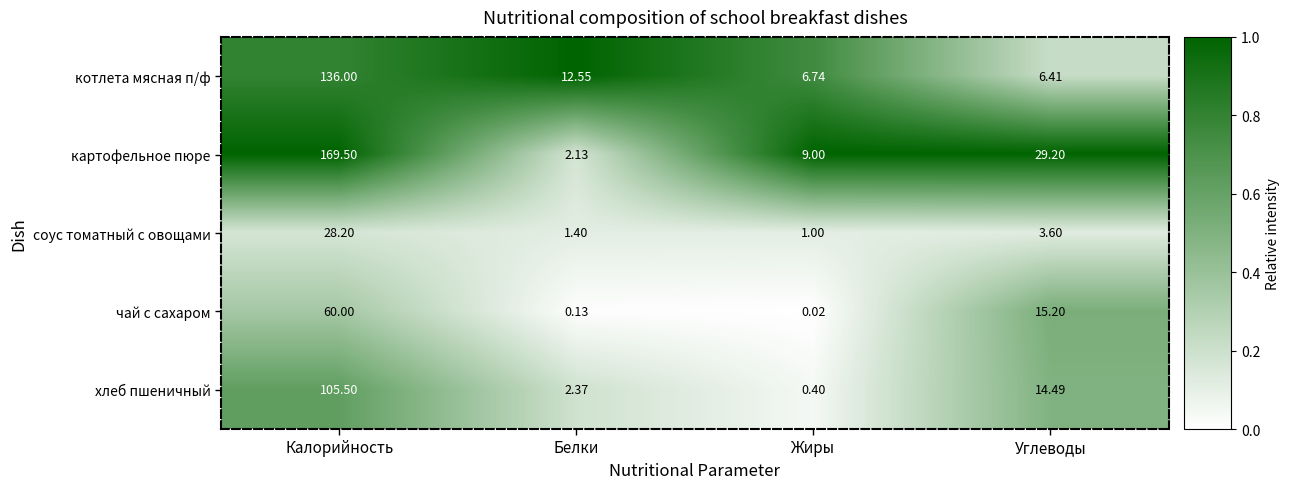

At which category does the chart reach its peak across all series?

Калорийность